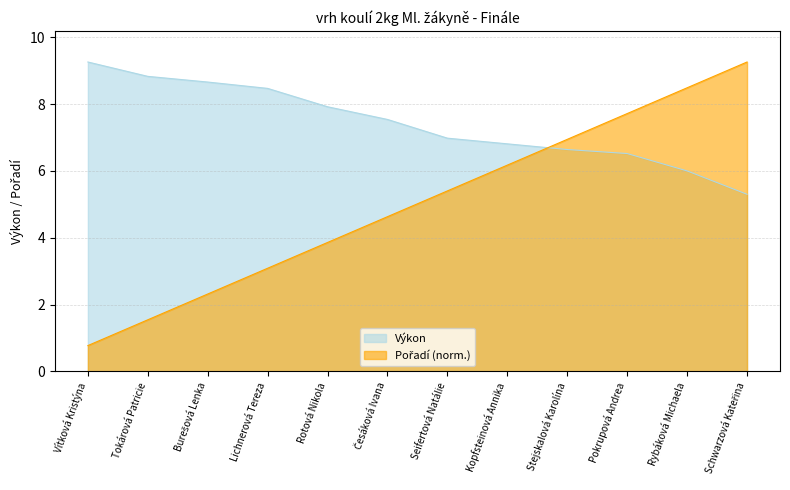

How many lines are shown in the chart?

2